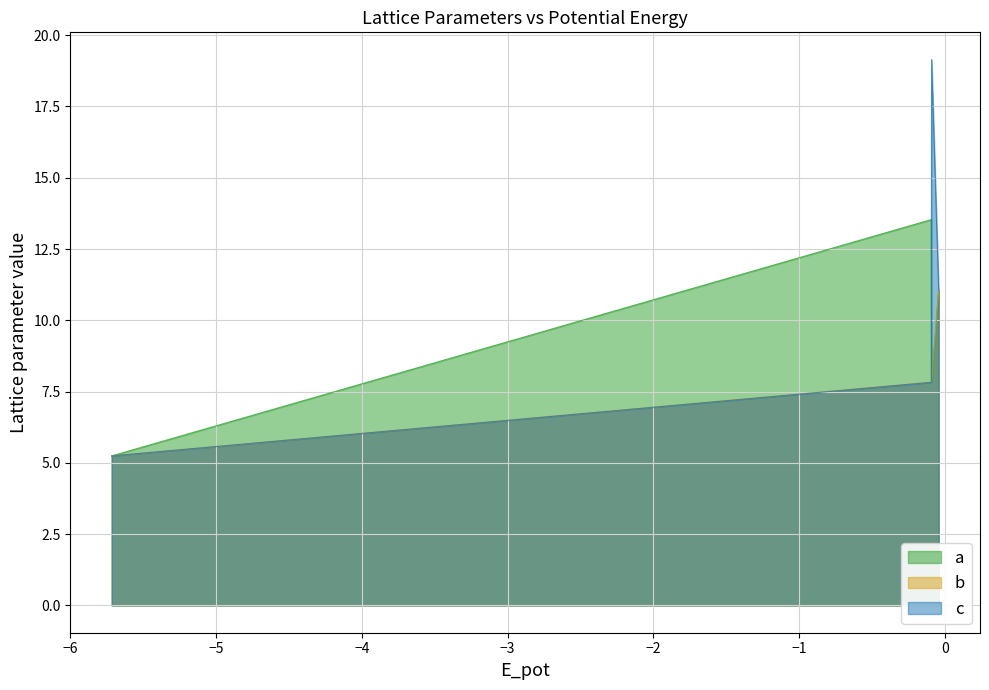

What is the difference between the second highest and second lowest values in the a series?

5.8